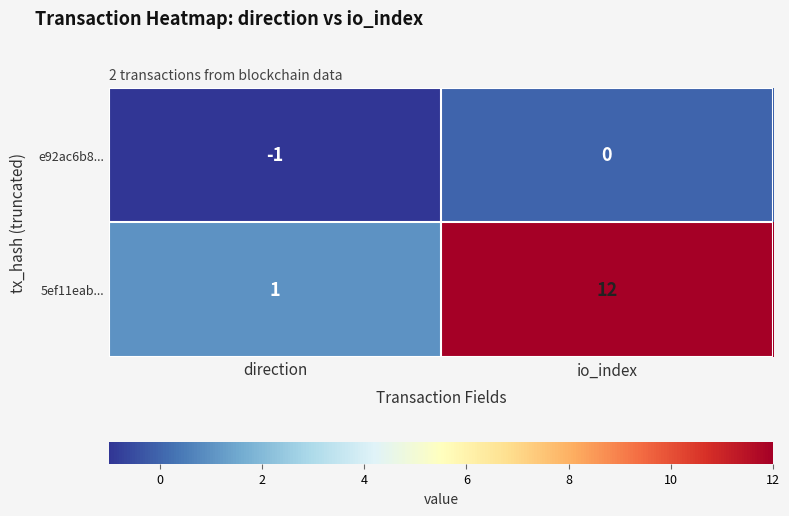

Reading left to right, list all the values displayed in this chart.

e92ac6b8...: direction=-1	io_index=0
5ef11eab...: direction=1	io_index=12